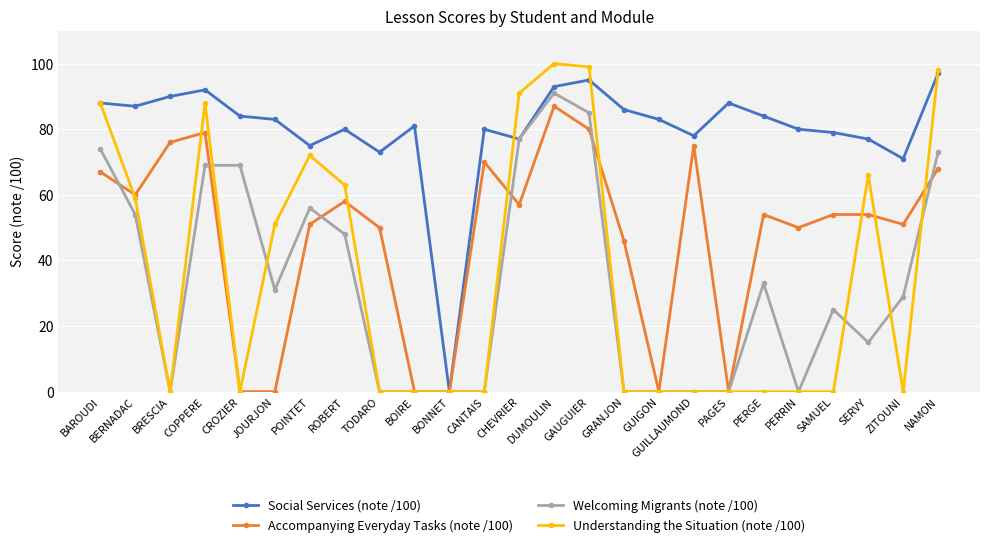

What is the spread (max minus min) of values at DUMOULIN?

13